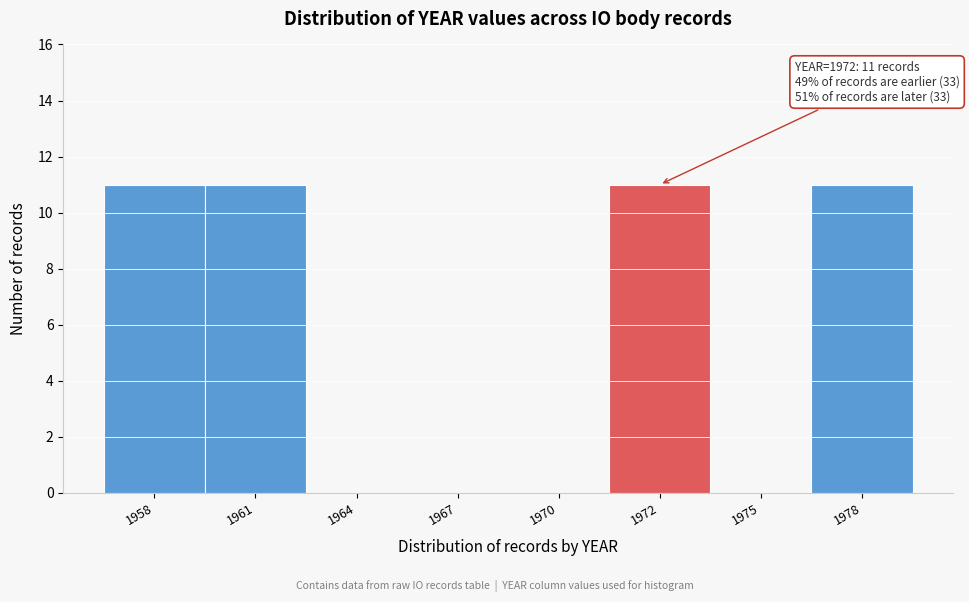

Reading left to right, what are all the values shown in this chart?

1958=11	1961=11	1964=0	1967=0	1970=0	1972=11	1975=0	1978=11